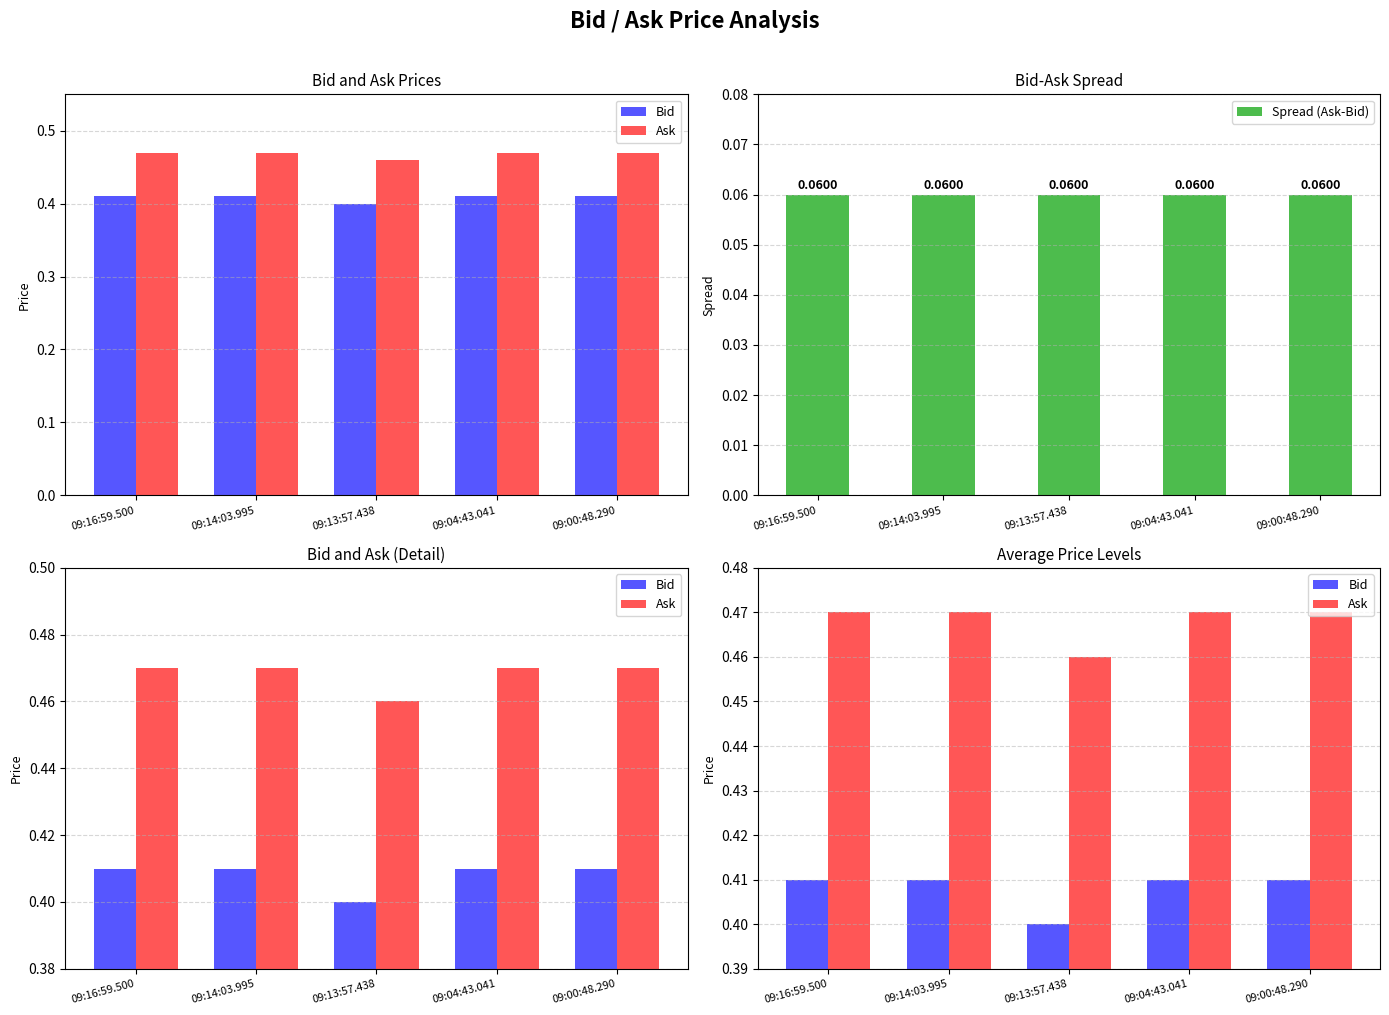

Reading left to right, list all the values displayed in this chart.

Bid: 0.4	0.4	0.4	0.4	0.4
Ask: 0.5	0.5	0.5	0.5	0.5
Spread (Ask-Bid): 0.1	0.1	0.1	0.1	0.1